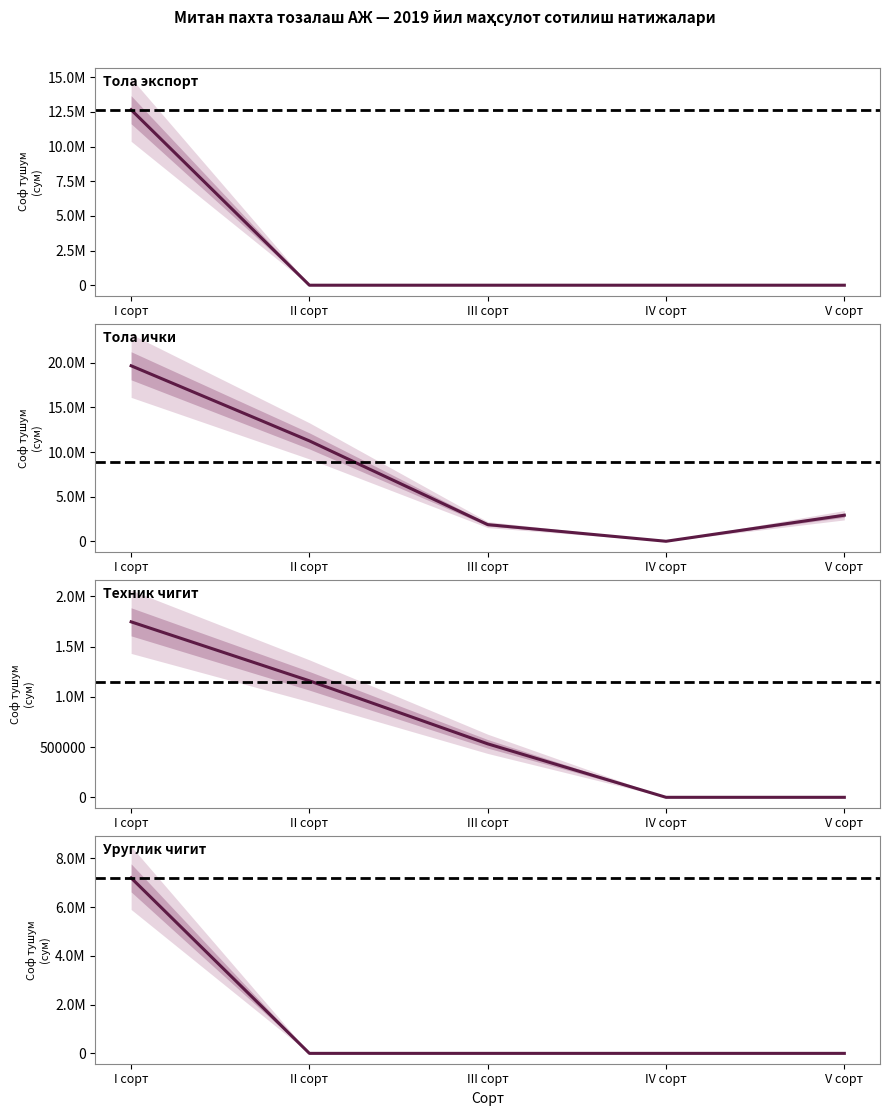

How many values in the Уруглик чигит series exceed 0?

1